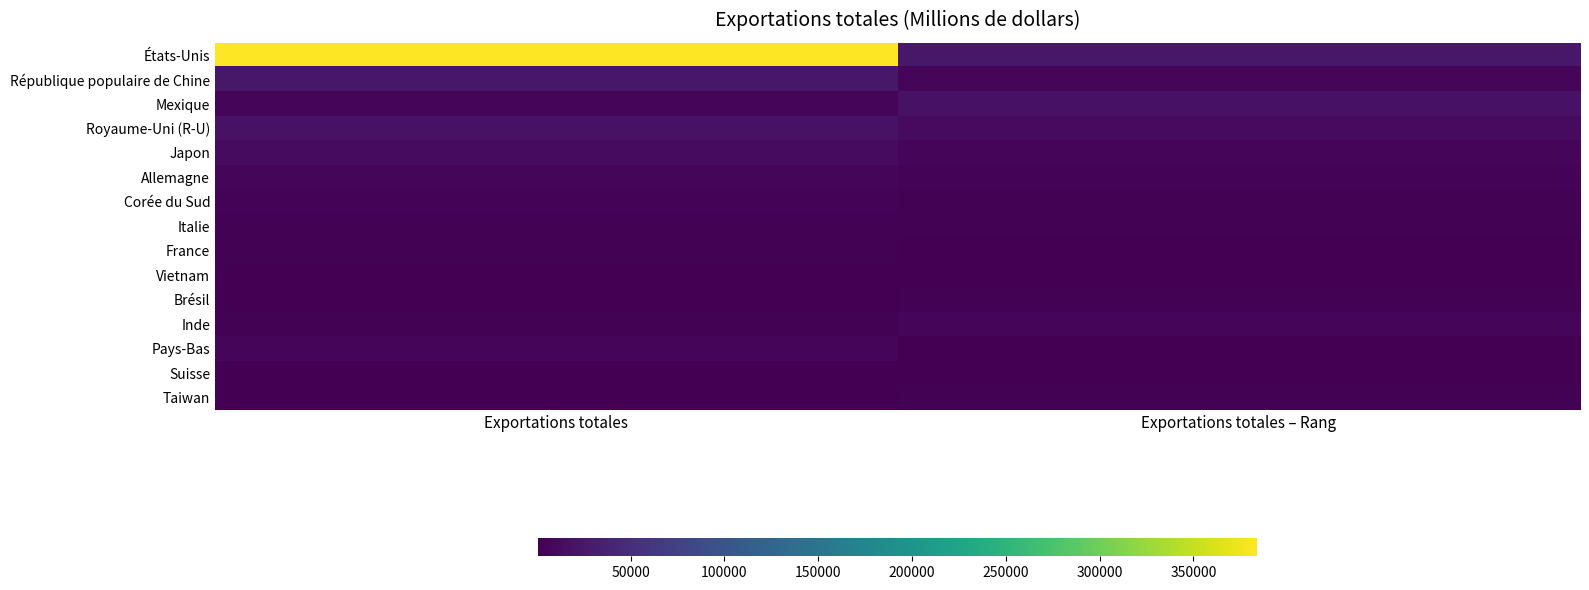

Reading right to left, list all the values displayed in this chart.

États-Unis: Exportations totales – Rang=25163	Exportations totales=383795
République populaire de Chine: Exportations totales – Rang=6133	Exportations totales=25163
Mexique: Exportations totales – Rang=19911	Exportations totales=6133
Royaume-Uni (R-U): Exportations totales – Rang=12359	Exportations totales=19911
Japon: Exportations totales – Rang=6367	Exportations totales=12359
Allemagne: Exportations totales – Rang=4688	Exportations totales=6367
Corée du Sud: Exportations totales – Rang=3692	Exportations totales=4688
Italie: Exportations totales – Rang=3708	Exportations totales=3692
France: Exportations totales – Rang=735	Exportations totales=3708
Vietnam: Exportations totales – Rang=2143	Exportations totales=735
Brésil: Exportations totales – Rang=3677	Exportations totales=2143
Inde: Exportations totales – Rang=5409	Exportations totales=3677
Pays-Bas: Exportations totales – Rang=1798	Exportations totales=5409
Suisse: Exportations totales – Rang=1781	Exportations totales=1798
Taiwan: Exportations totales – Rang=2574	Exportations totales=1781